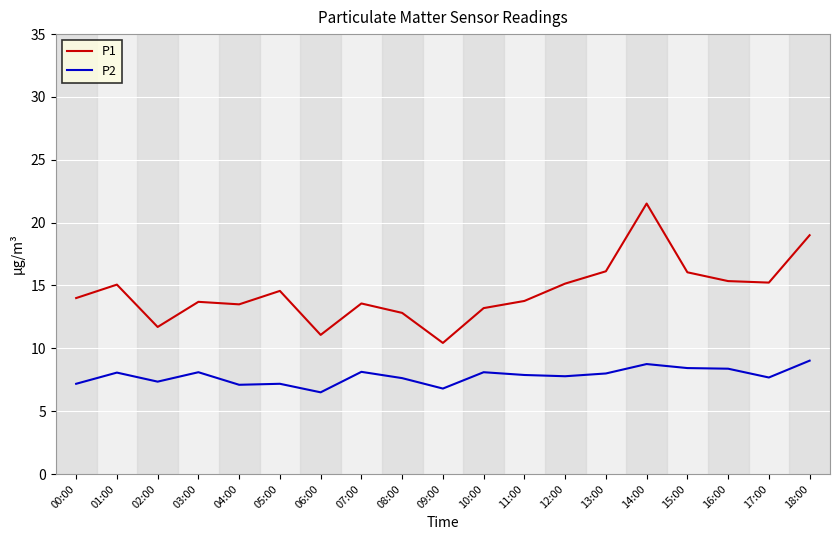

At 15:00, list the series in order from largest to smallest.

P1, P2